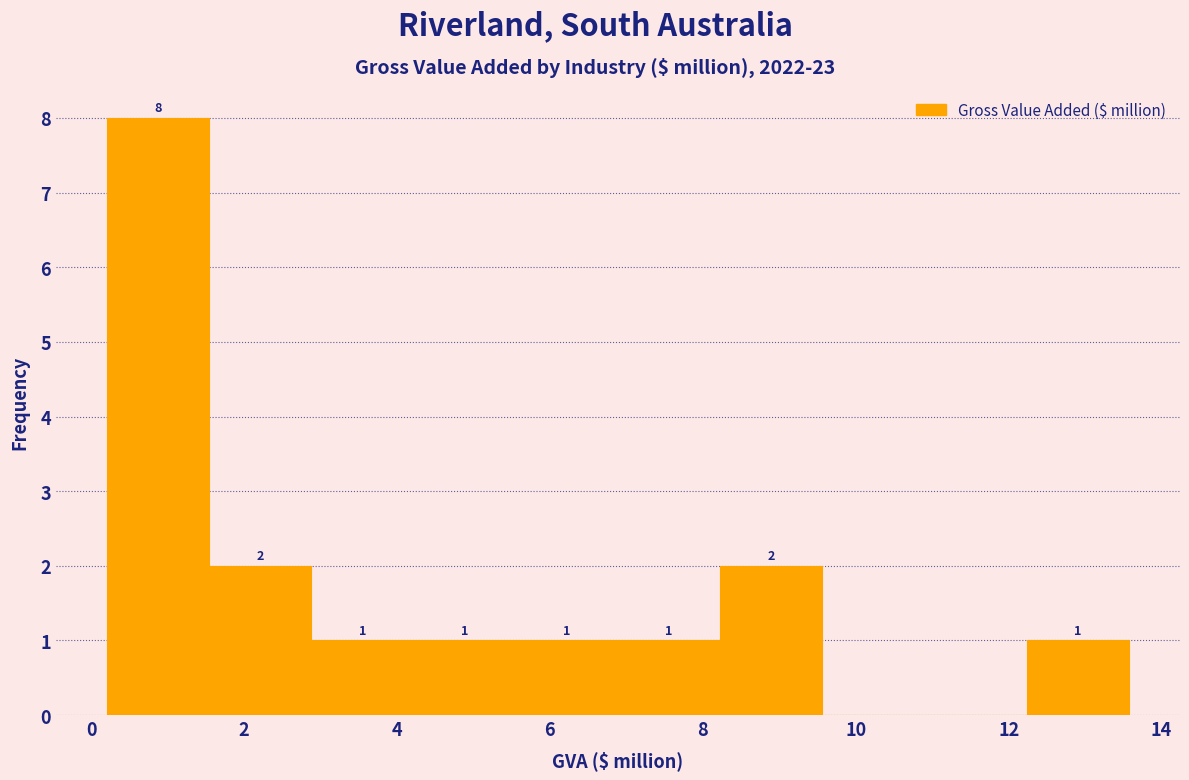

Which range on the x-axis has the tallest bar?

0.2 to 1.6